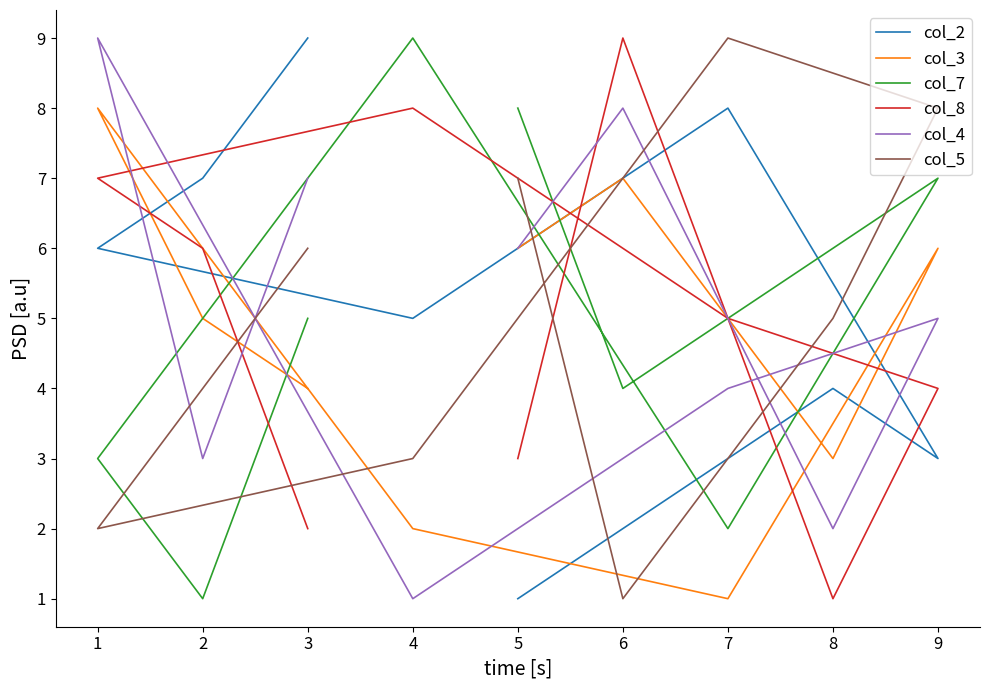

What is the maximum value shown in the chart?

9